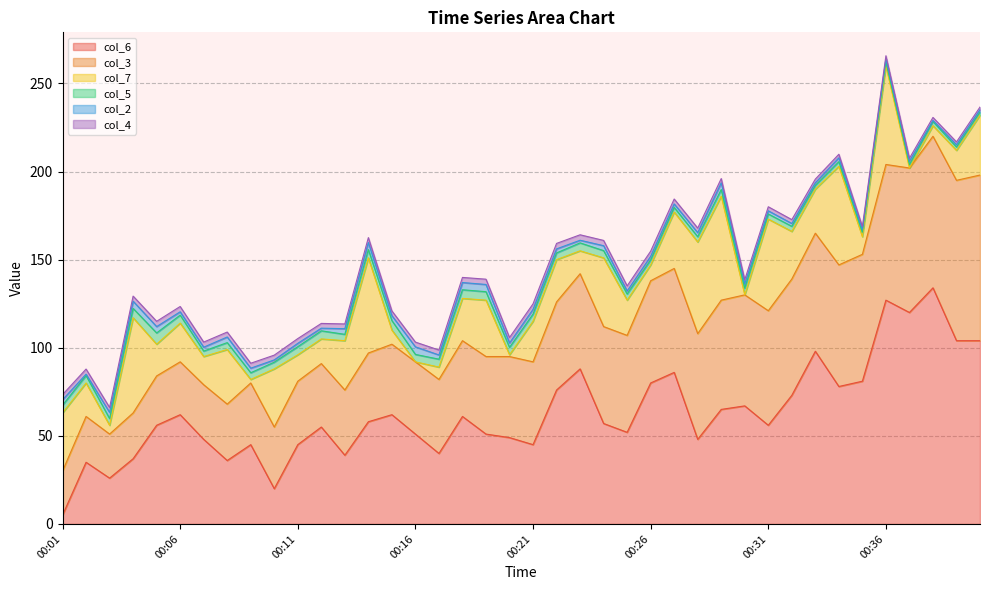

Reading right to left, list all the values displayed in this chart.

col_6: 104.0	104.0	134.0	120.0	127.0	81.0	78.0	98.0	73.0	56.0	67.0	65.0	48.0	86.0	80.0	52.0	57.0	88.0	76.0	45.0	49.0	51.0	61.0	40.0	51.0	62.0	58.0	39.0	55.0	45.0	20.0	45.0	36.0	48.0	62.0	56.0	37.0	26.0	35.0	5.0
col_3: 94.0	91.0	86.0	82.0	77.0	72.0	69.0	67.0	66.0	65.0	63.0	62.0	60.0	59.0	58.0	55.0	55.0	54.0	50.0	47.0	46.0	44.0	43.0	42.0	41.0	40.0	39.0	37.0	36.0	36.0	35.0	35.0	32.0	31.0	30.0	28.0	26.0	25.0	26.0	25.0
col_7: 34.0	17.0	6.0	0.0	56.0	10.0	56.0	25.0	27.0	52.0	0.0	59.0	52.0	32.0	9.0	20.0	39.0	13.0	24.0	23.0	1.0	32.0	24.0	7.0	0.0	8.0	54.0	28.0	14.0	15.0	33.0	2.0	31.0	16.0	22.0	18.0	54.0	5.0	19.0	33.0
col_5: 1.7	1.9	2.4	1.9	2.2	2.6	2.6	2.1	2.9	2.9	3.8	3.8	3.0	2.6	2.8	3.5	4.1	4.5	3.8	4.1	4.2	4.8	4.9	4.5	4.2	5.4	4.7	3.6	4.6	4.6	3.8	3.8	3.9	3.1	4.5	6.4	5.3	3.8	4.2	4.4
col_2: 1.4	1.3	0.6	1.9	1.7	1.3	2.2	1.5	1.6	1.8	2.4	3.8	2.3	2.0	2.1	1.7	2.8	1.5	2.3	2.7	2.5	4.1	4.1	2.4	4.3	2.8	4.0	3.2	1.5	1.9	1.3	2.6	3.2	2.2	1.9	3.6	4.1	3.5	0.8	3.1
col_4: 1.5	1.6	1.7	1.7	1.8	1.9	2.0	2.1	2.2	2.3	2.4	2.4	2.6	2.8	2.9	2.9	3.0	3.1	3.1	3.1	3.1	3.0	2.9	2.8	2.7	2.7	2.8	2.7	2.7	2.7	2.7	2.8	2.8	2.9	3.0	3.0	2.9	2.8	2.9	2.9